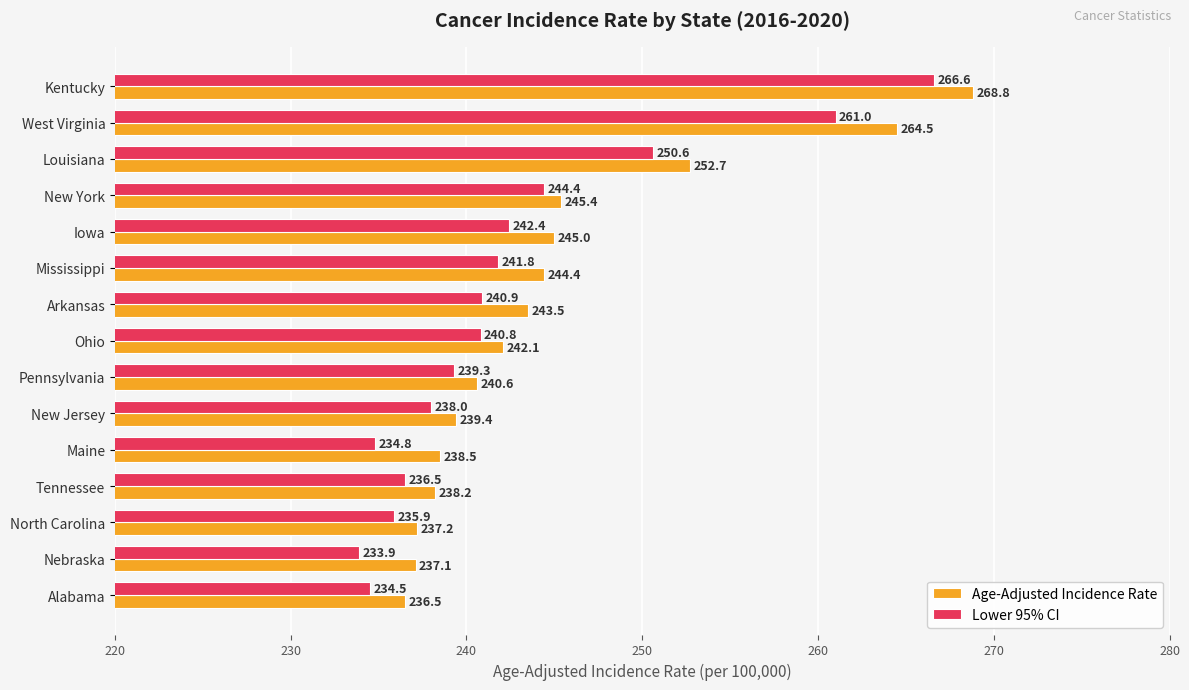

List the series in order of their overall mean, lowest first.

Lower 95% CI, Age-Adjusted Incidence Rate